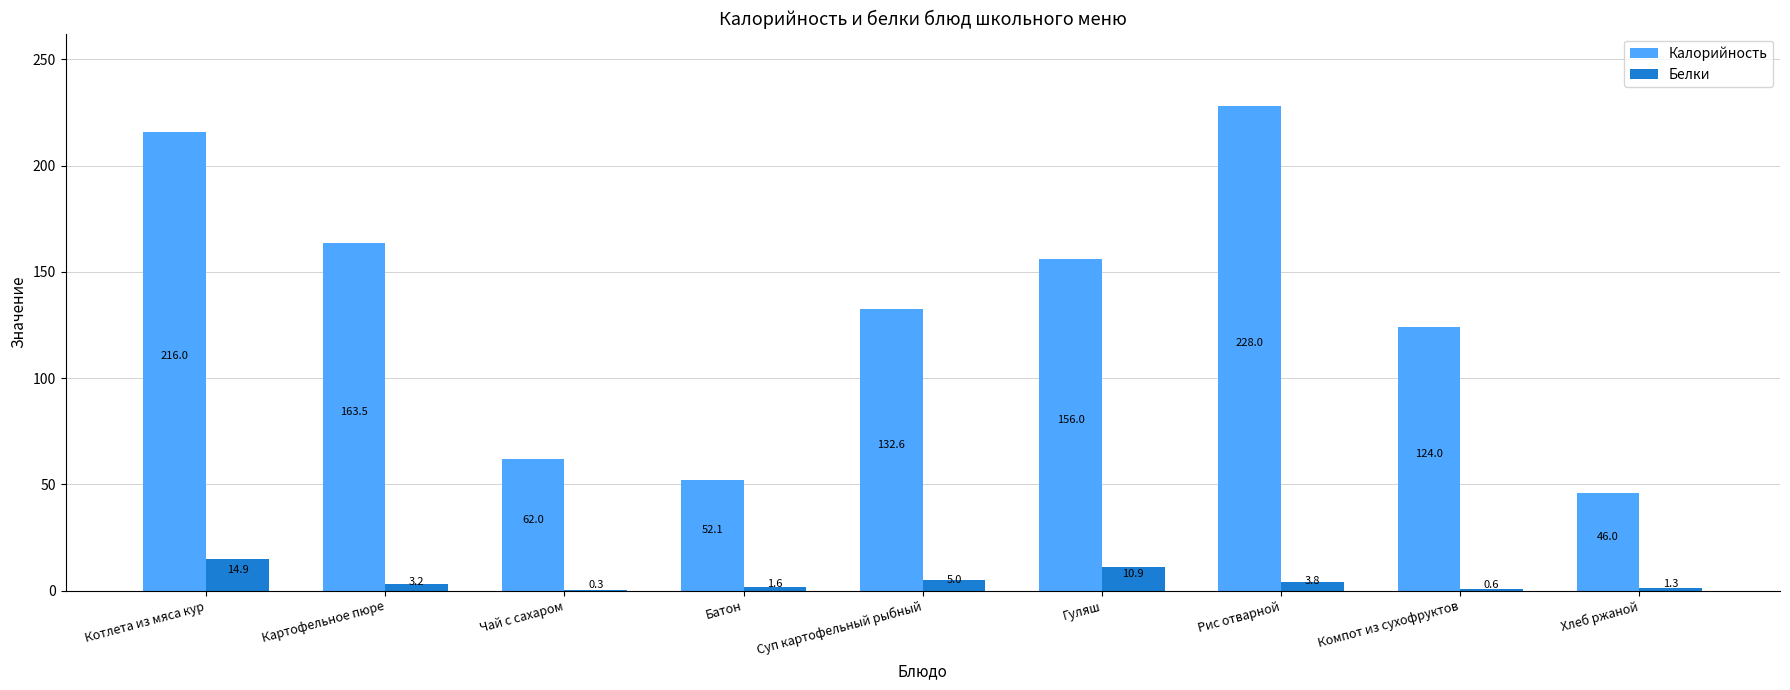

What is the total value across all series at Картофельное пюре?

166.7